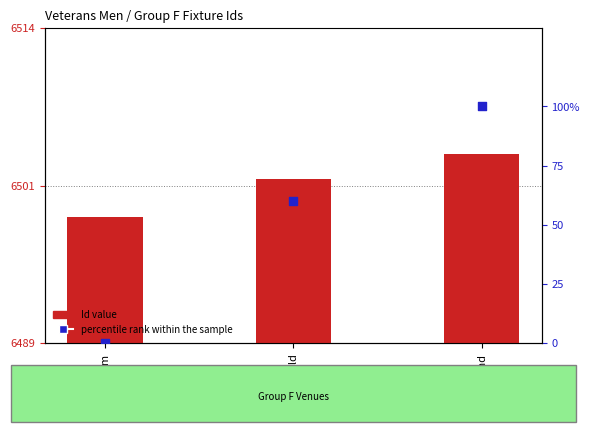

Which series reaches the minimum Y coordinate?

percentile rank within the sample